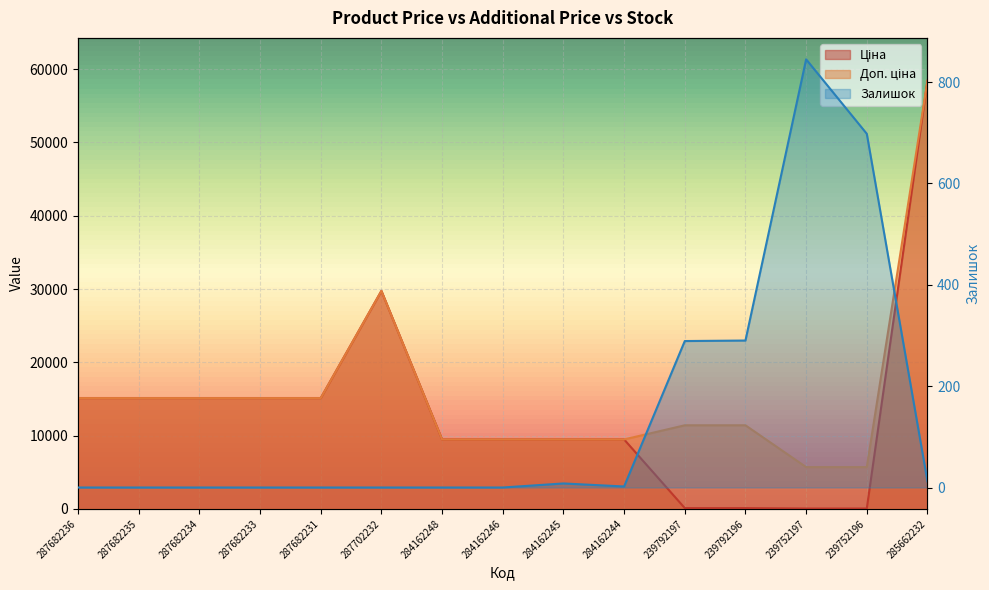

What value does the Доп. ціна series have at 287702232?

29747.2